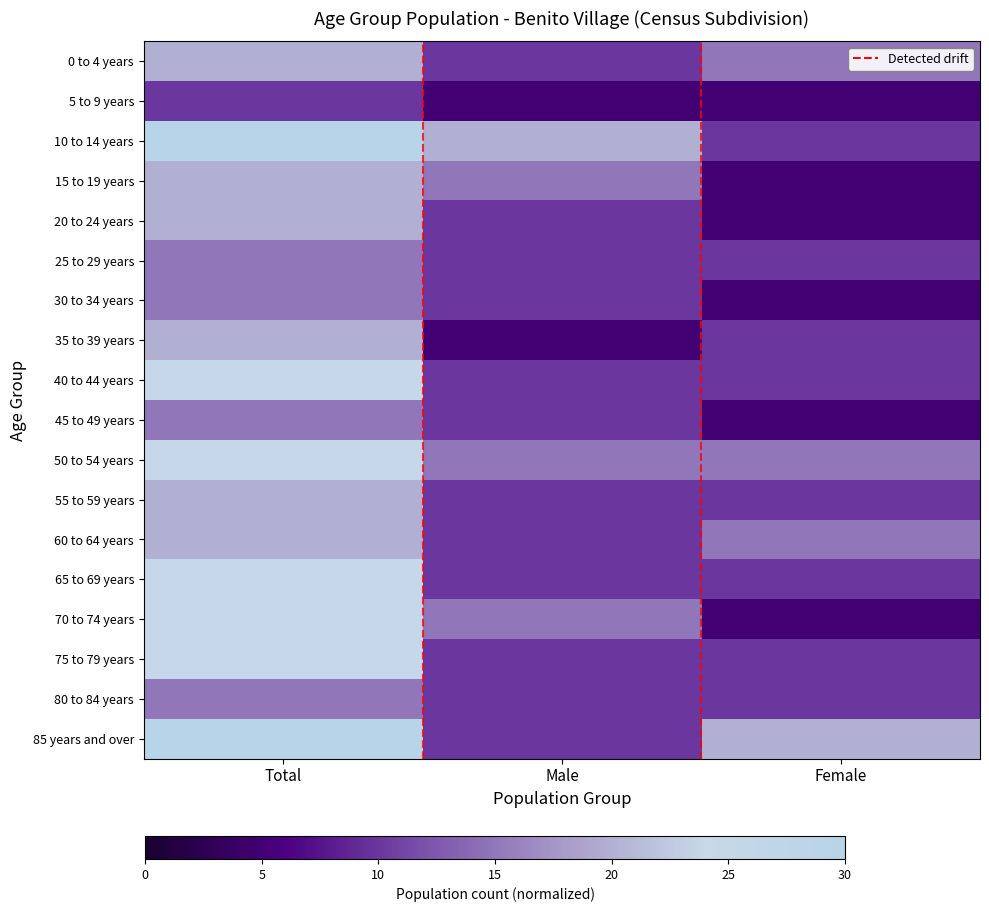

Where is 0 to 4 years nearest to the value 0?

Male